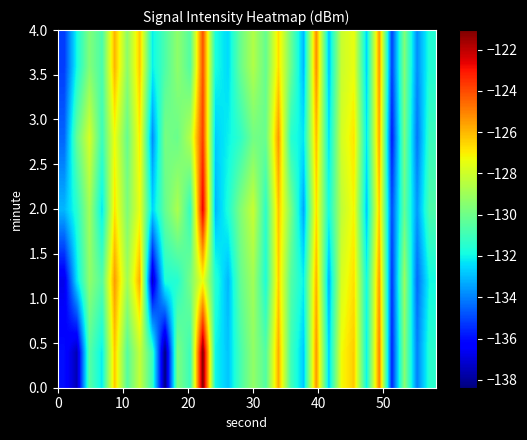

How many distinct data groups are displayed?

5